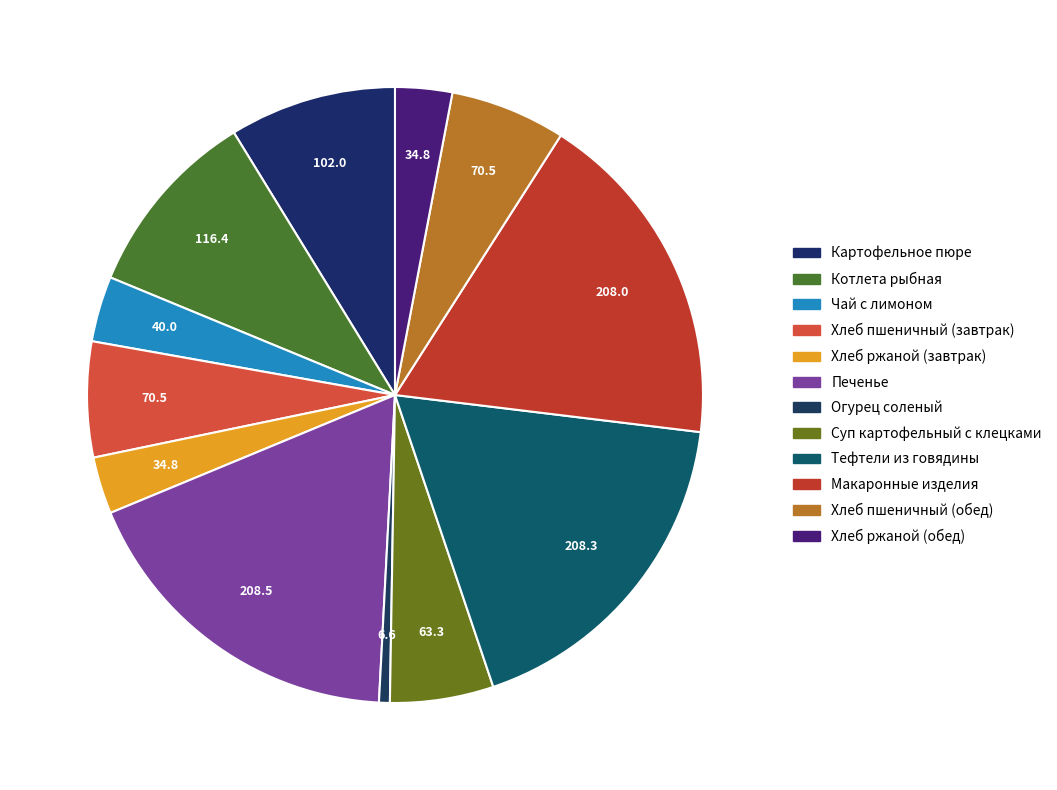

How many slices are in this pie chart?

12